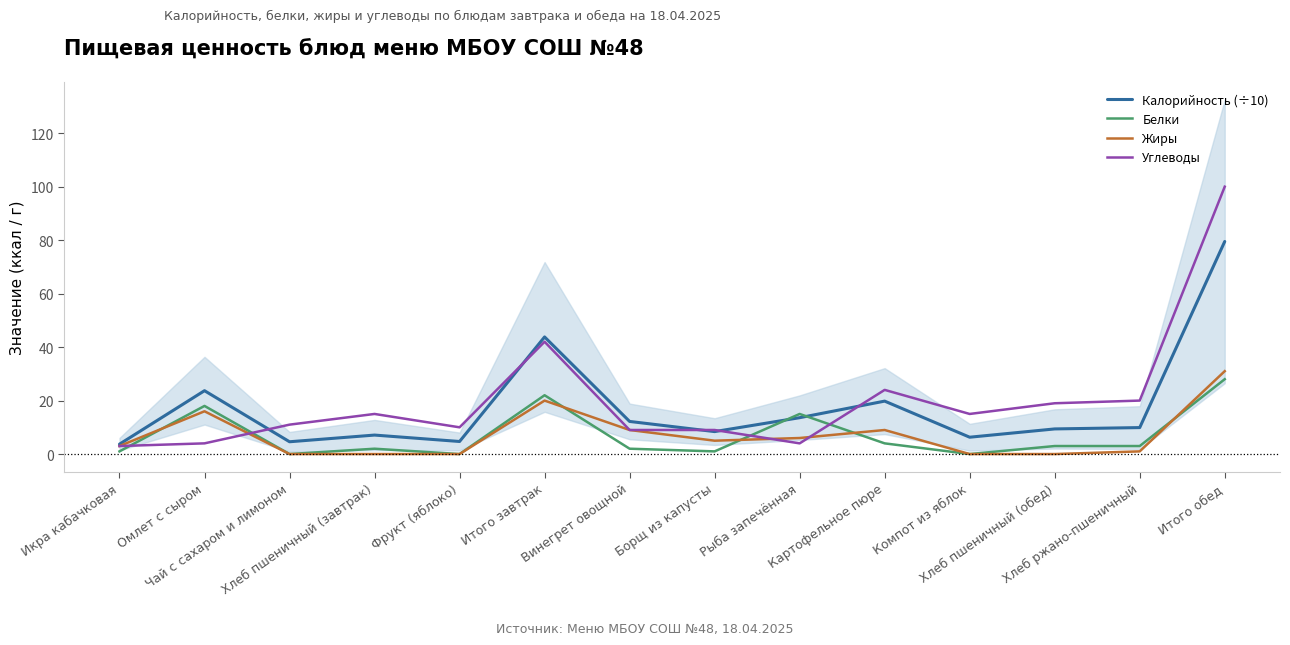

What is the sum of all Углеводы values?

285.0